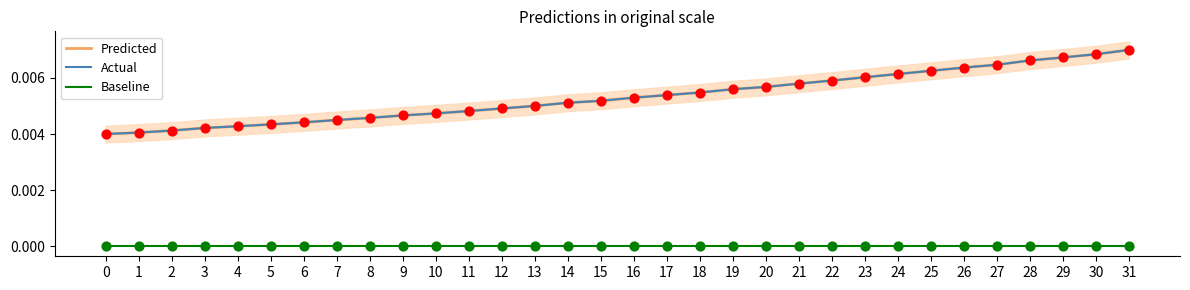

Which series has the widest spread of Y values?

Predicted